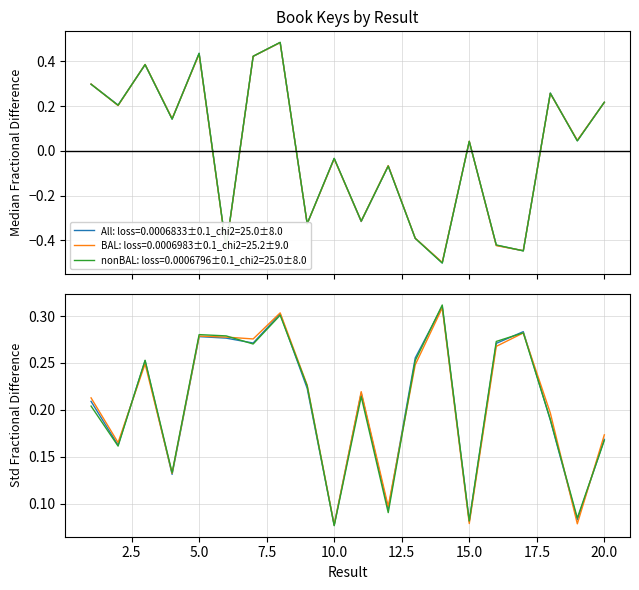

The value of All at 10 is 0.4. True or false?

False